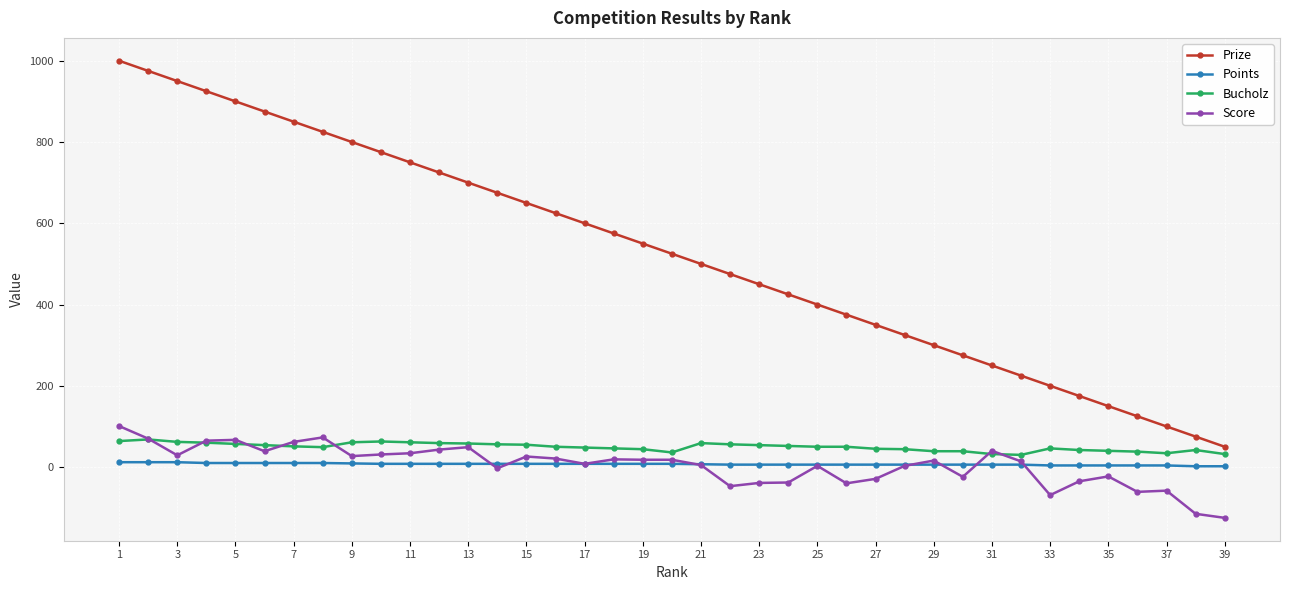

Which series has the largest total across all categories?

Prize